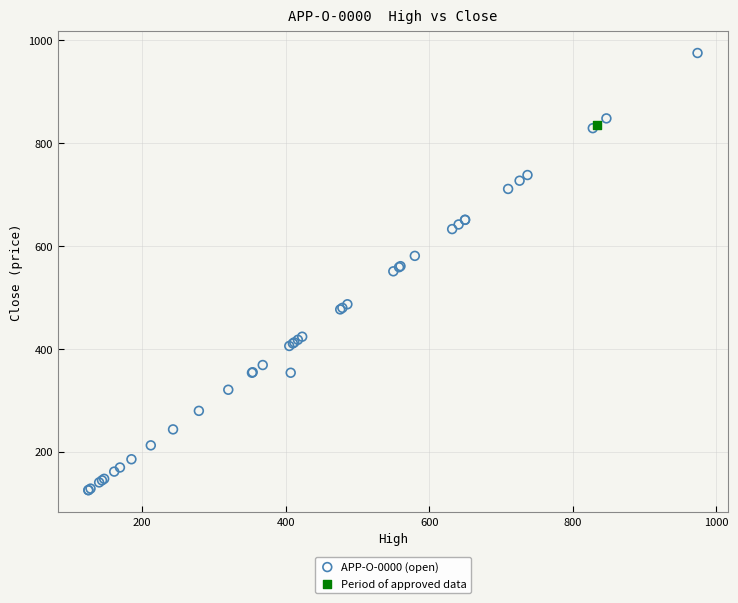

What are all the series names shown in the legend?

APP-O-0000 (open), Period of approved data